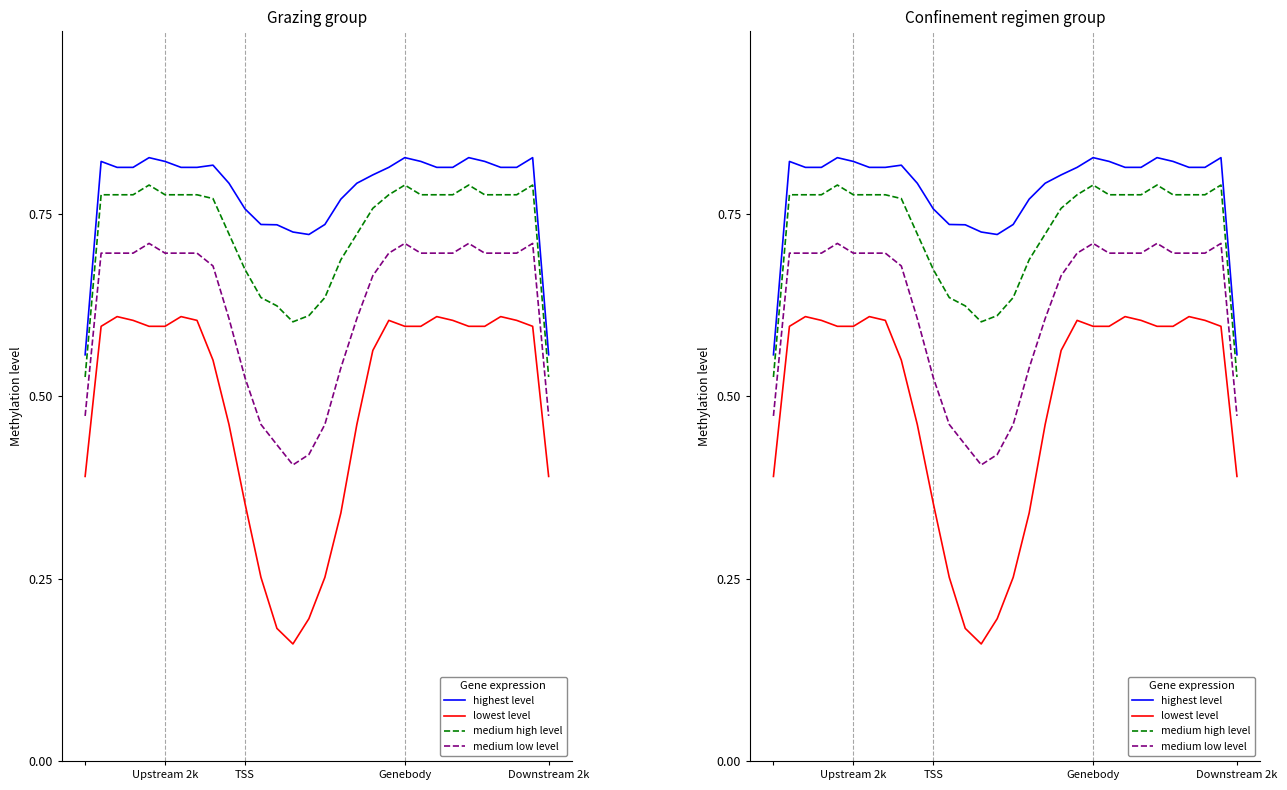

True or false: lowest level and medium low level intersect in this chart.

False